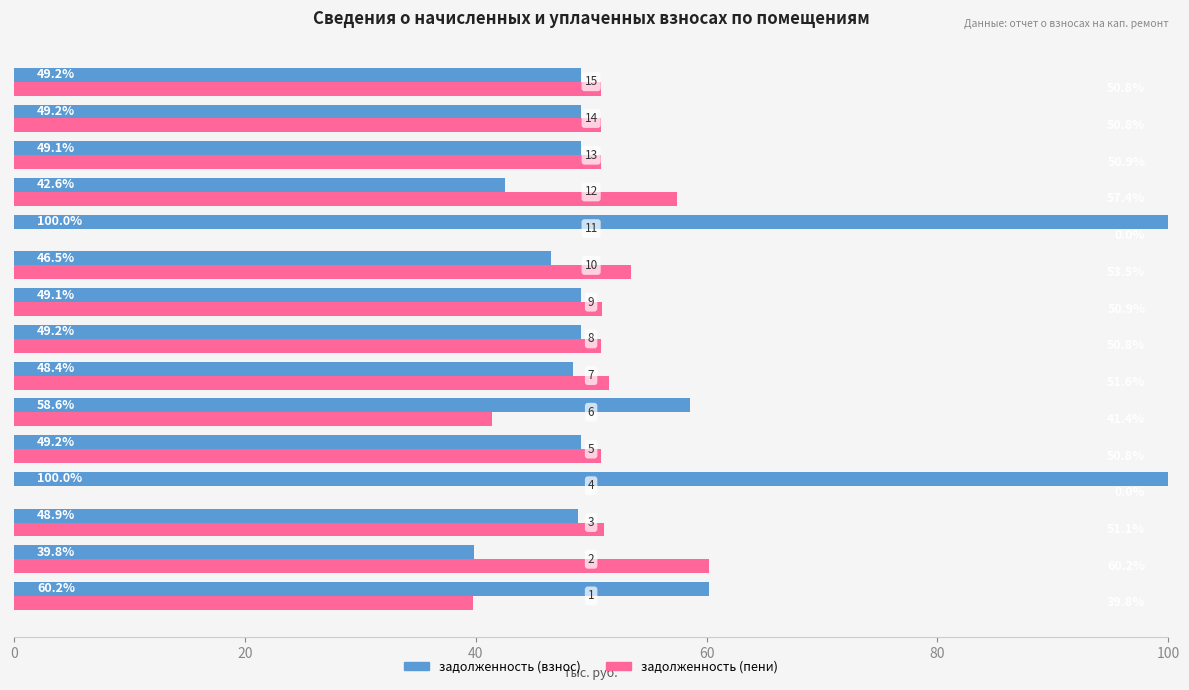

What is the highest value of the задолженность (пени) series?

60.2